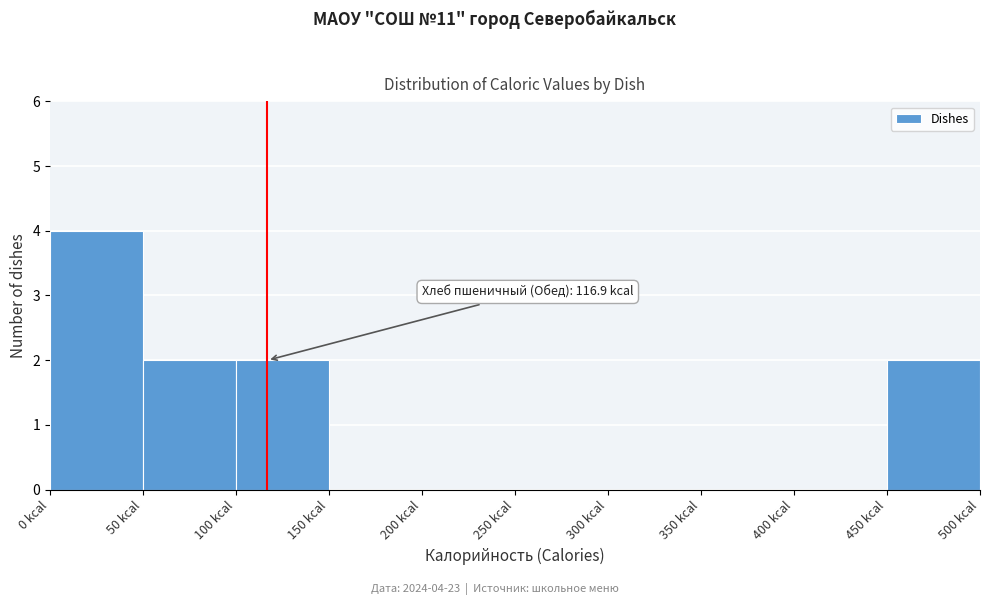

Which range on the x-axis has the tallest bar?

0 to 50